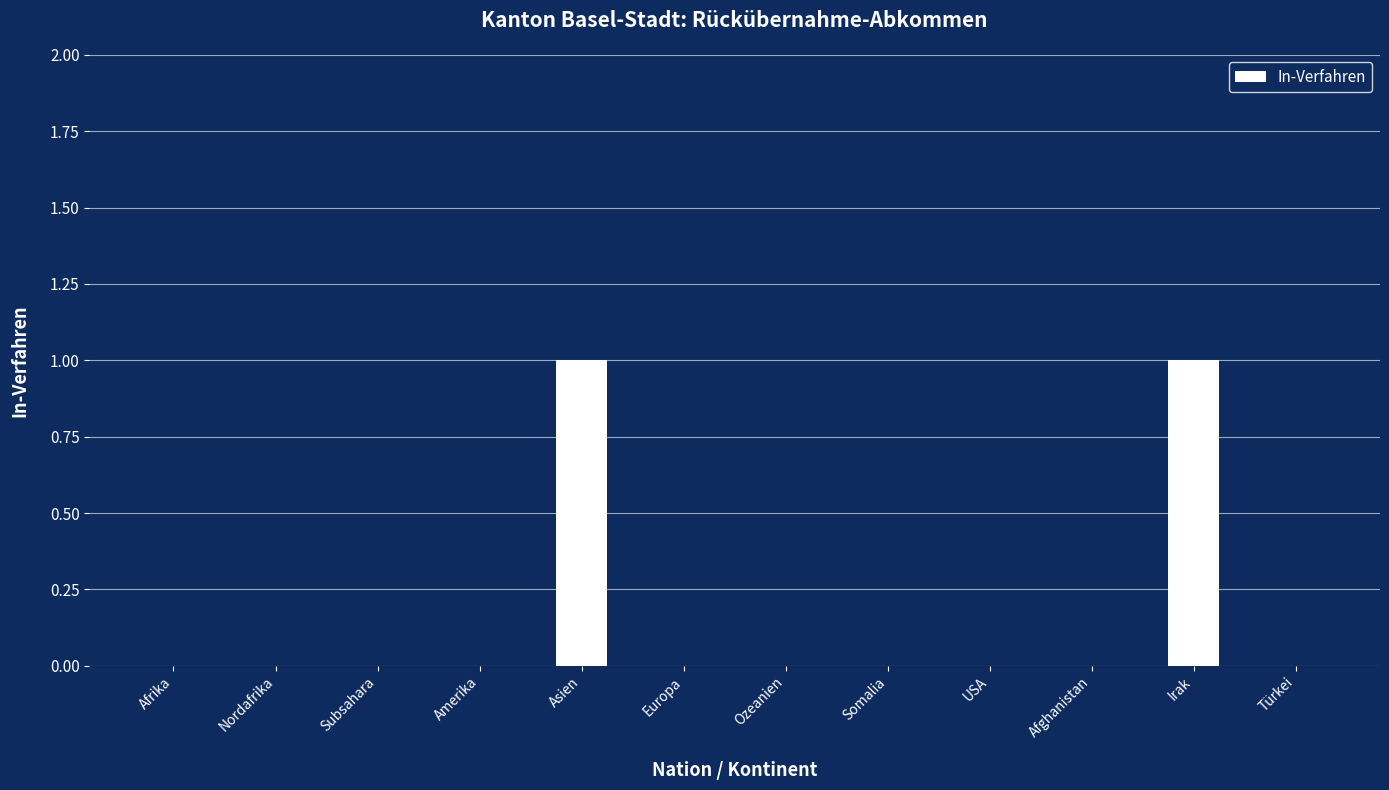

Reading right to left, transcribe all the data shown in this chart.

0	1	0	0	0	0	0	1	0	0	0	0